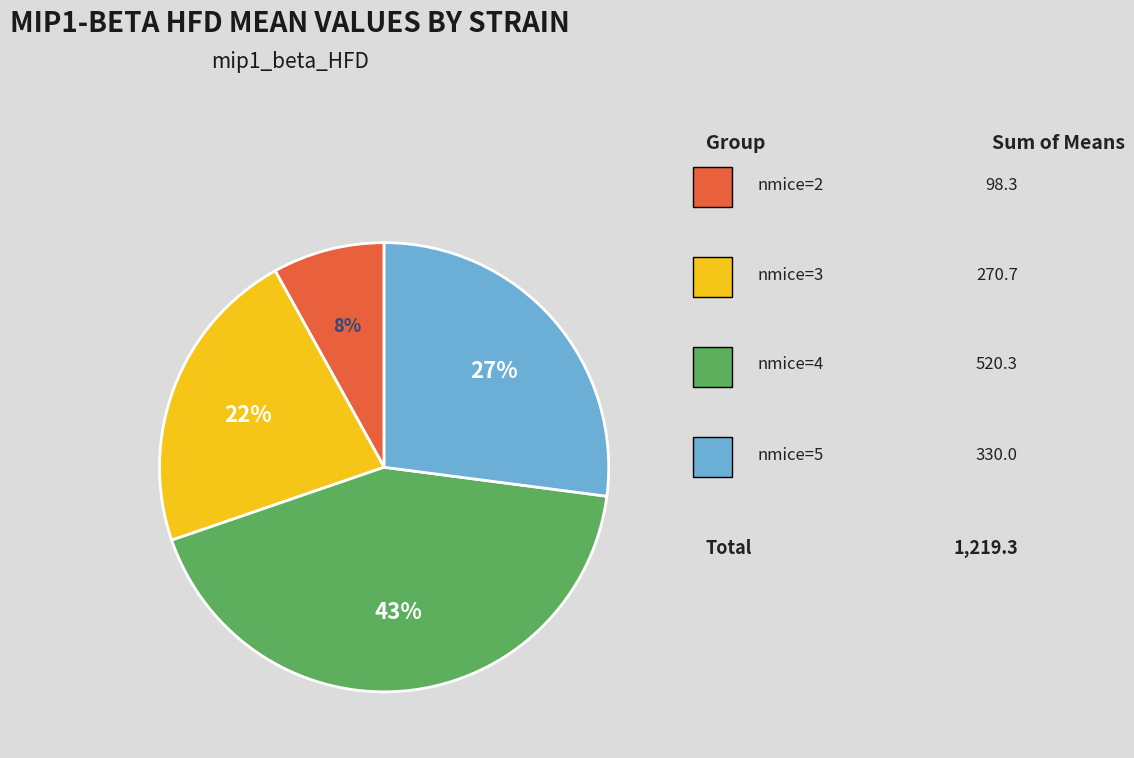

To the nearest percent, what is the average slice percentage?

25%